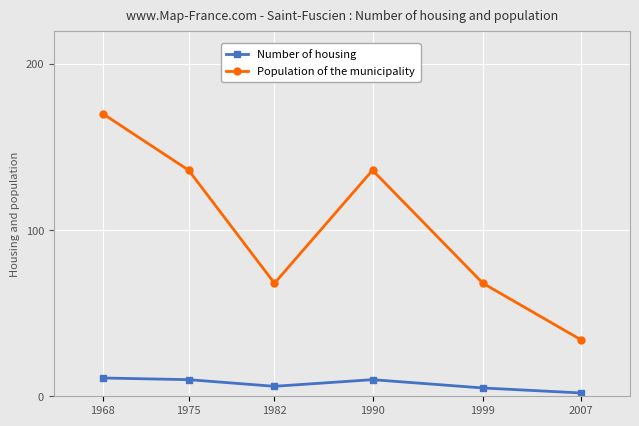

At which category does the chart reach its minimum across all series?

2007